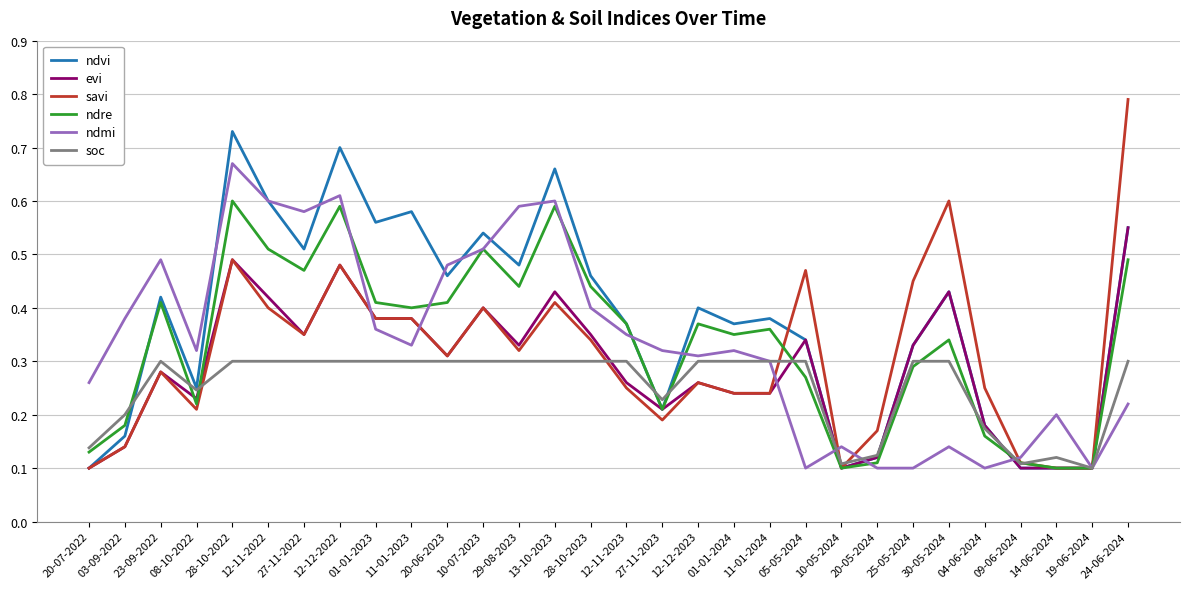

True or false: soc and ndre intersect in this chart.

True